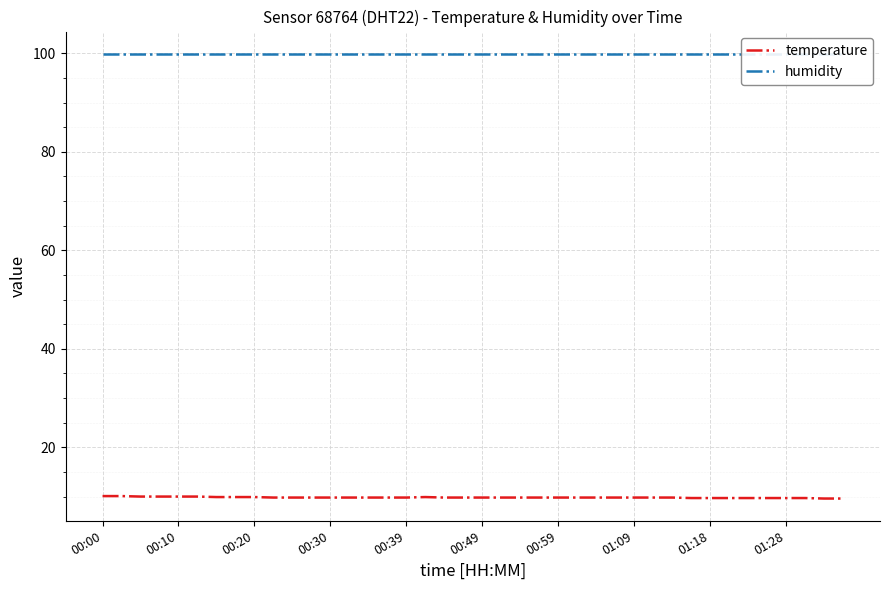

How many lines are shown in the chart?

2